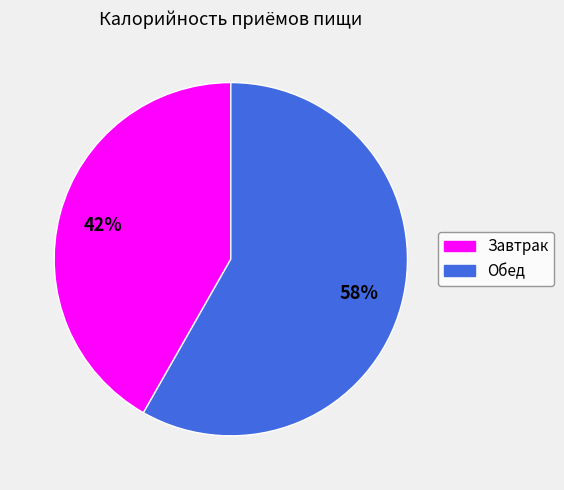

To the nearest percent, what is the combined percentage of Обед and Завтрак?

100%